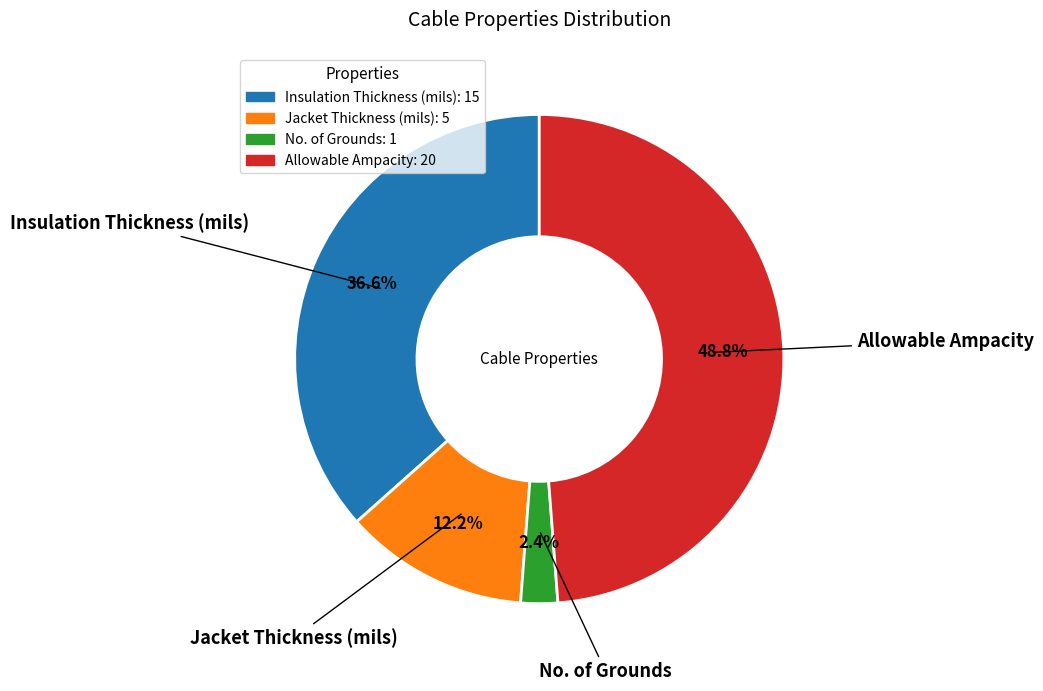

True or false: Allowable Ampacity accounts for 58% of the total.

False